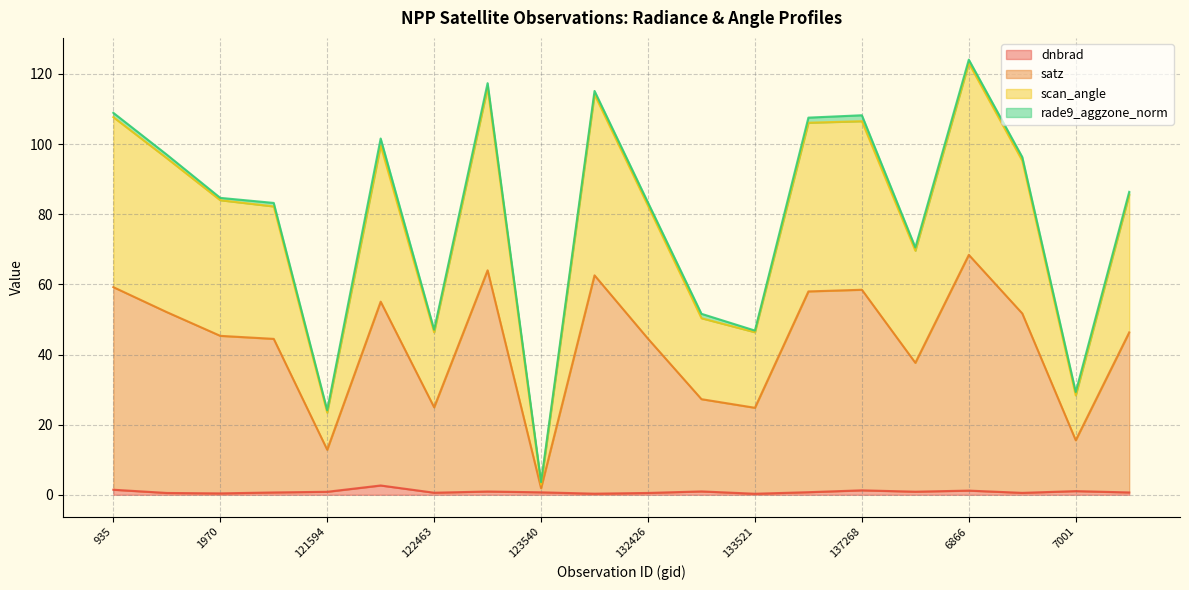

The dnbrad series shows 1.2 at 6866. True or false?

True